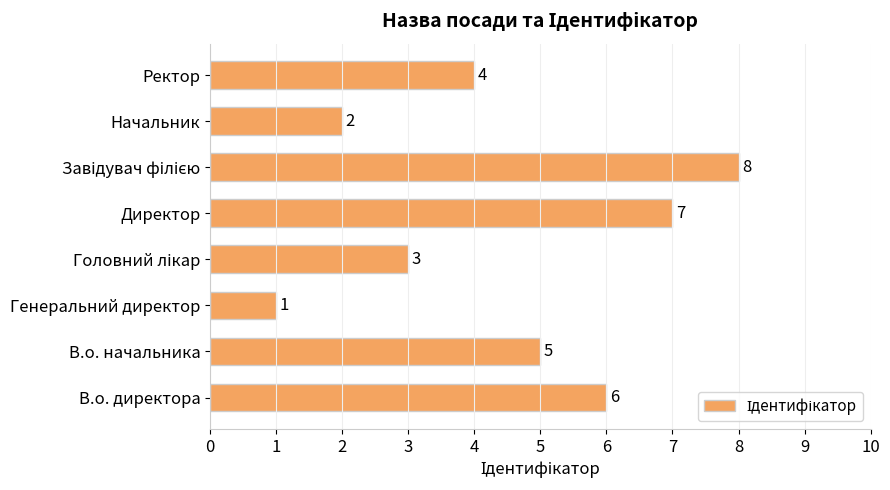

What is the change in value from В.о. директора to Генеральний директор?

-5